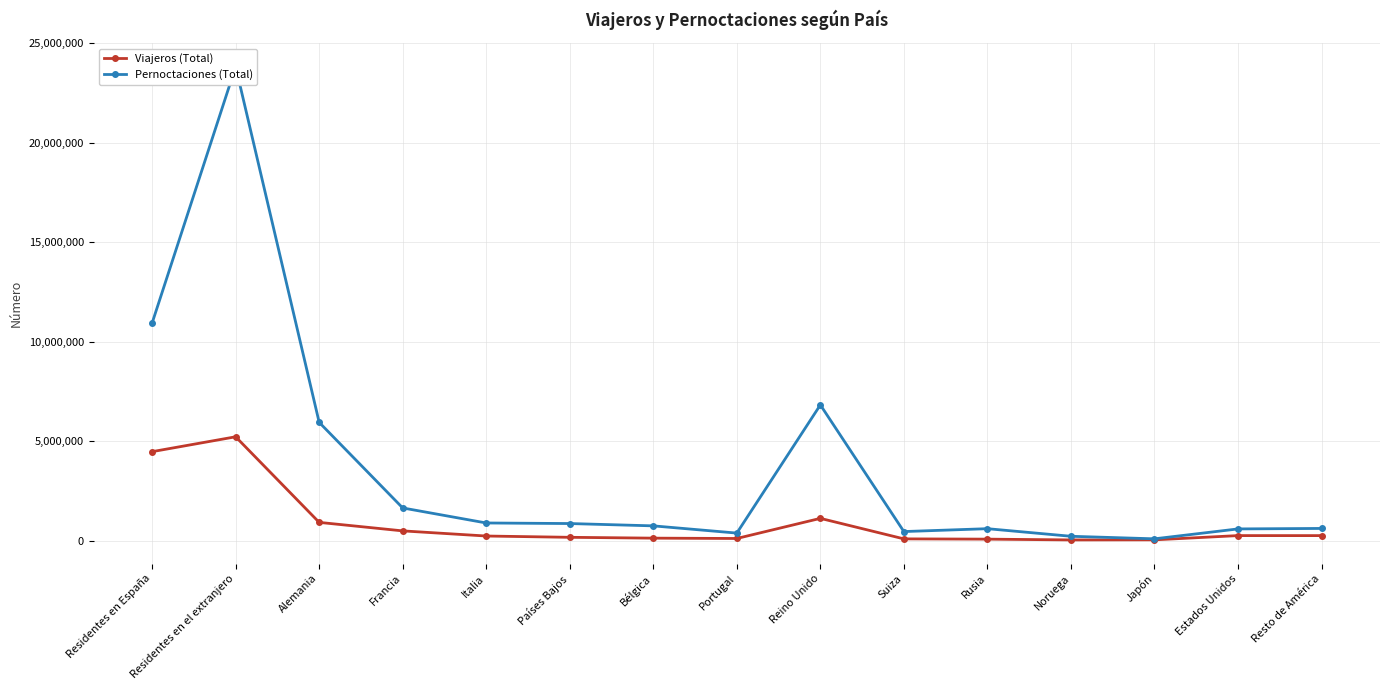

The value of Viajeros (Total) at Rusia is 126466. True or false?

False